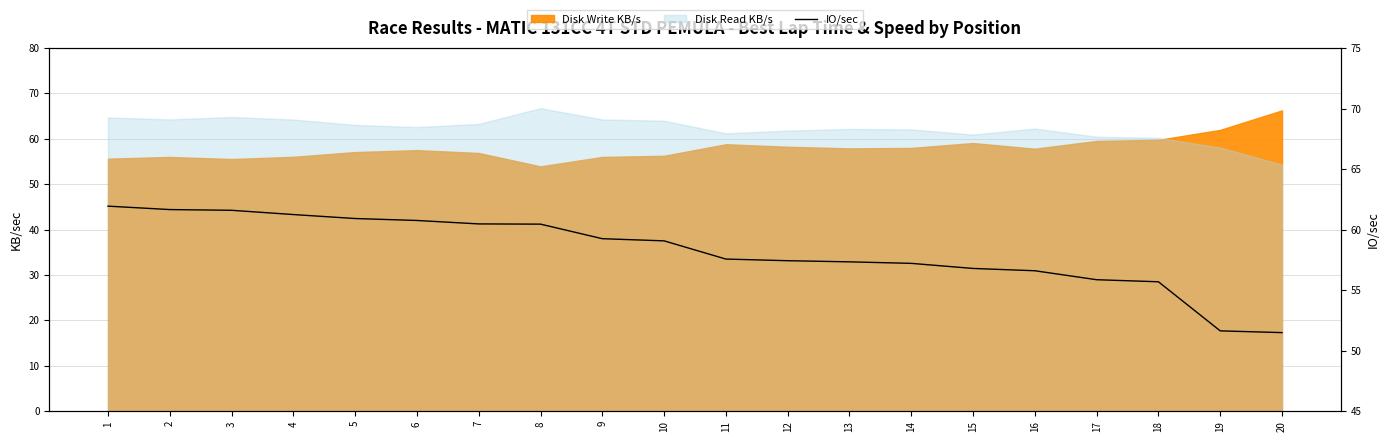

True or false: there are more than 0 points higher than both neighbors.

False